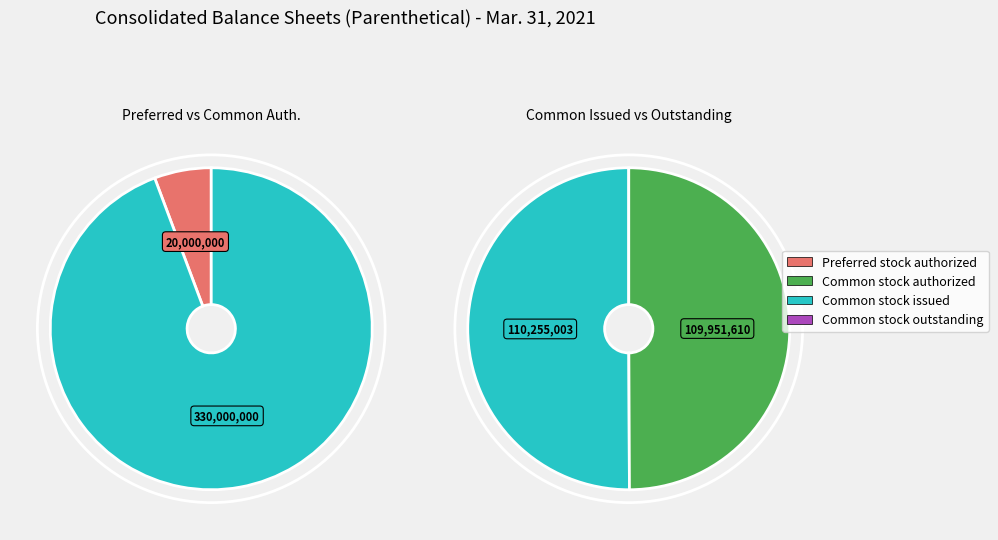

Which slice is the largest?

Common stock authorized